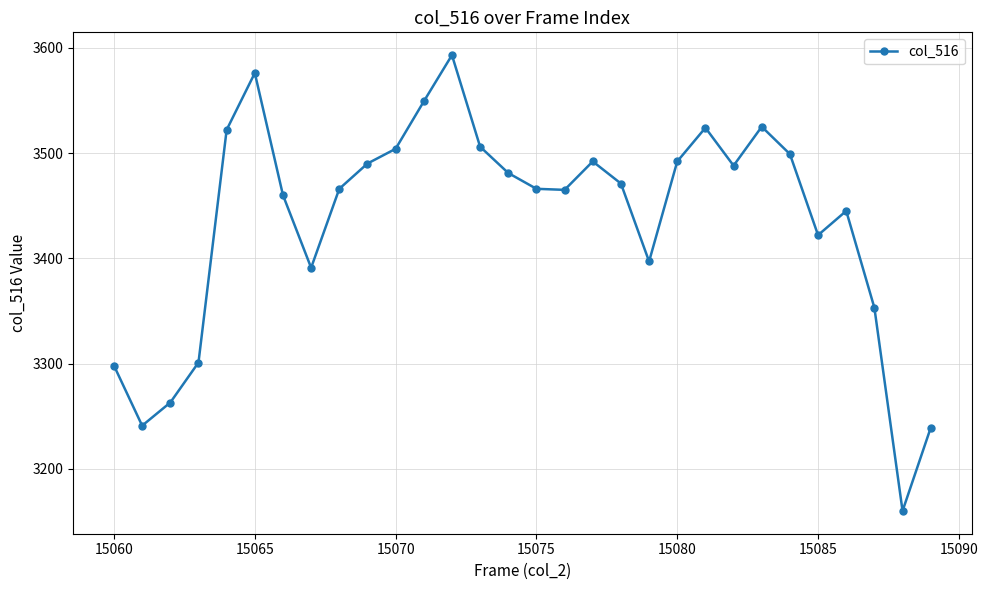

How many distinct data groups are displayed?

1